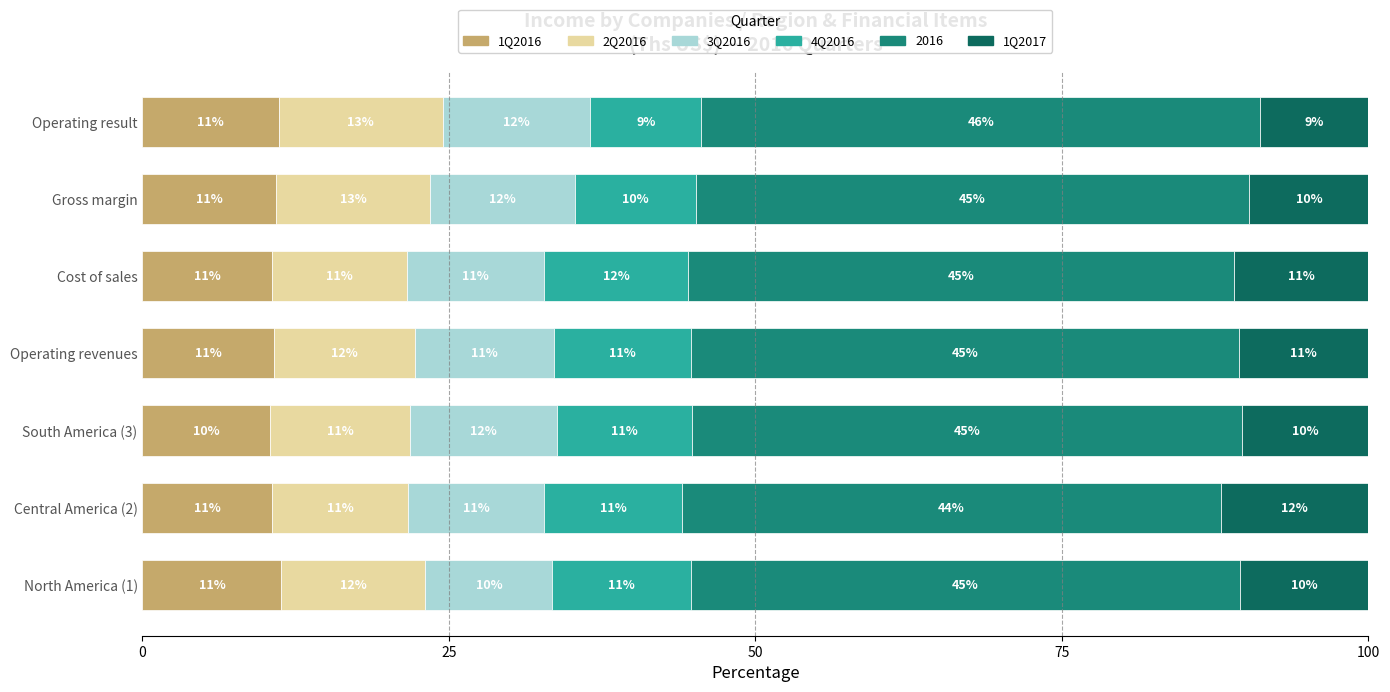

What are all the series names shown in the legend?

1Q2016, 2Q2016, 3Q2016, 4Q2016, 2016, 1Q2017